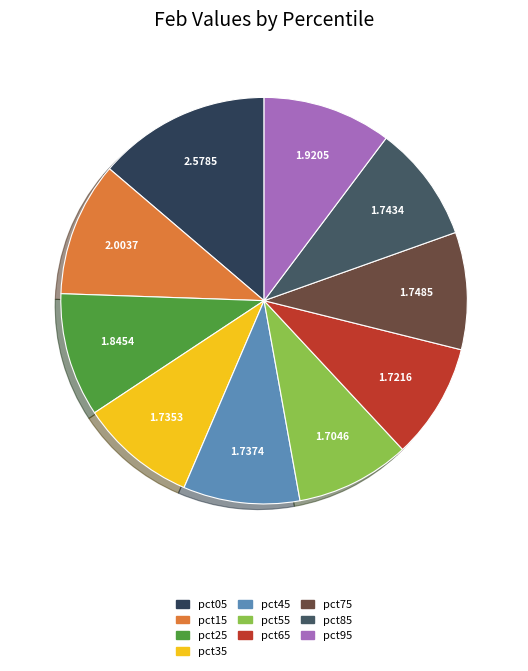

How many segments does this pie chart have?

10